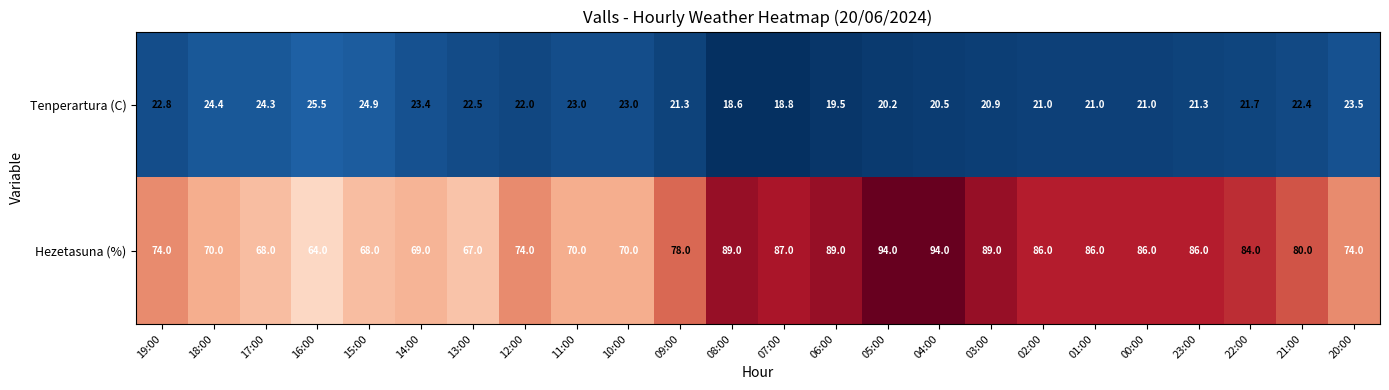

Is it true that Hezetasuna (%) equals 162.6 at 04:00?

False